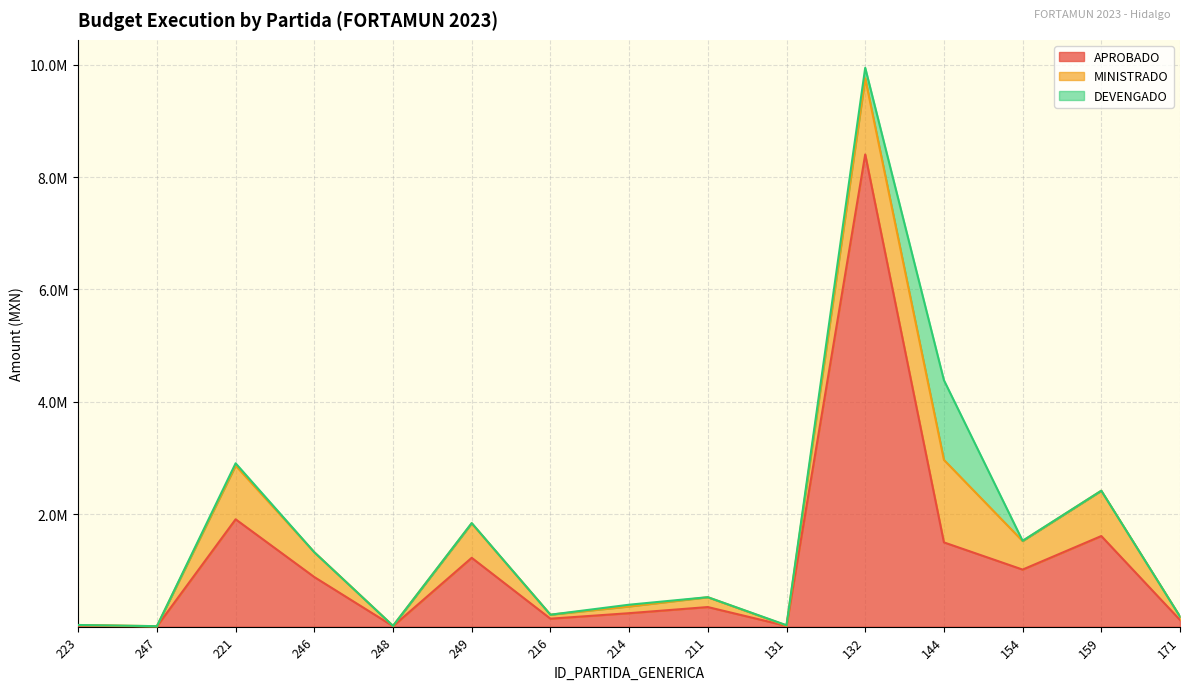

What is the label of the 1st point from the left?

223